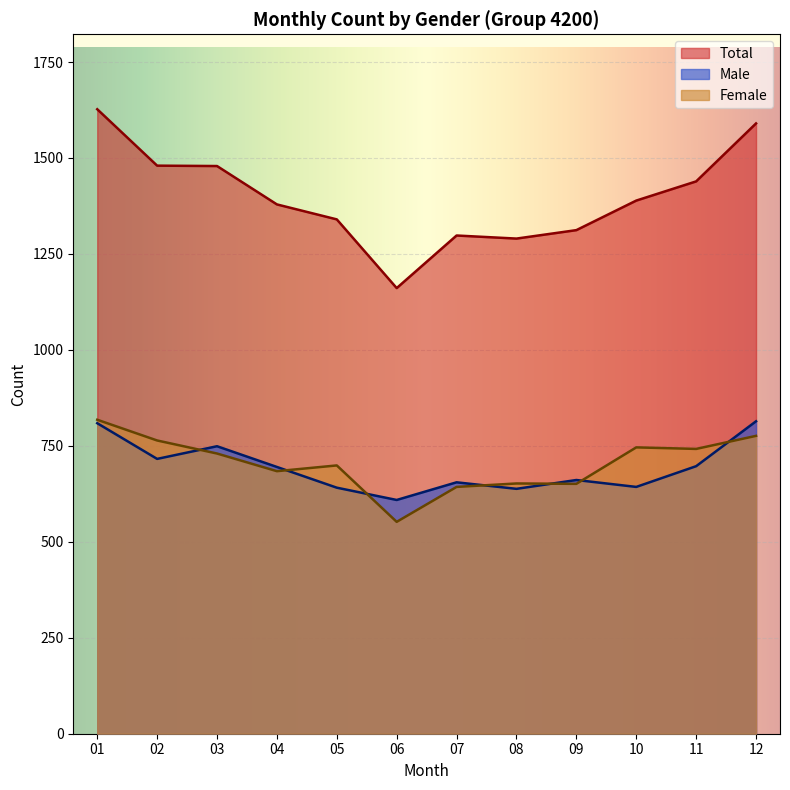

How many categories are shown in the chart?

12